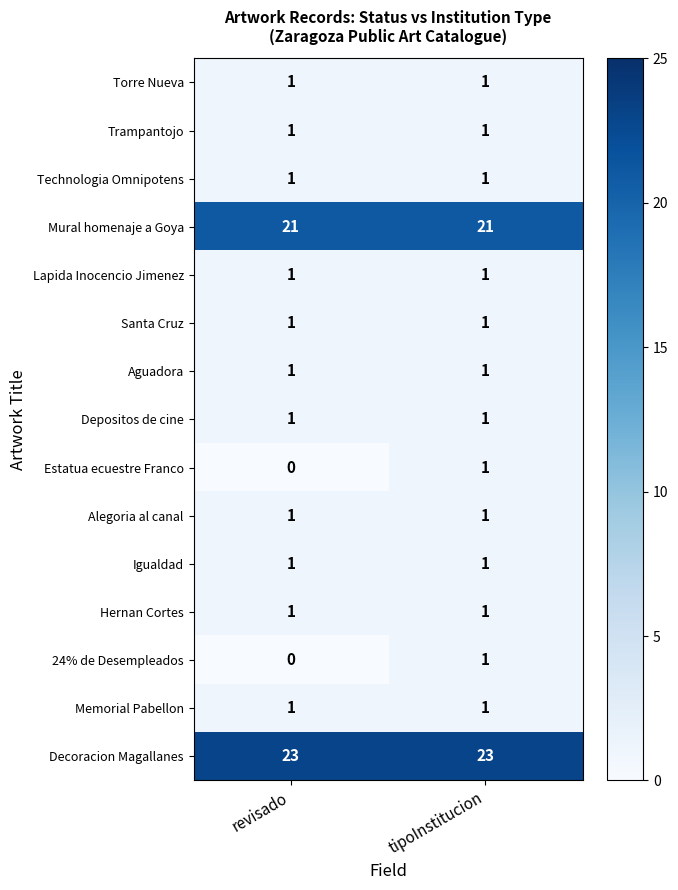

At which category is the sum across all series the highest?

tipoInstitucion